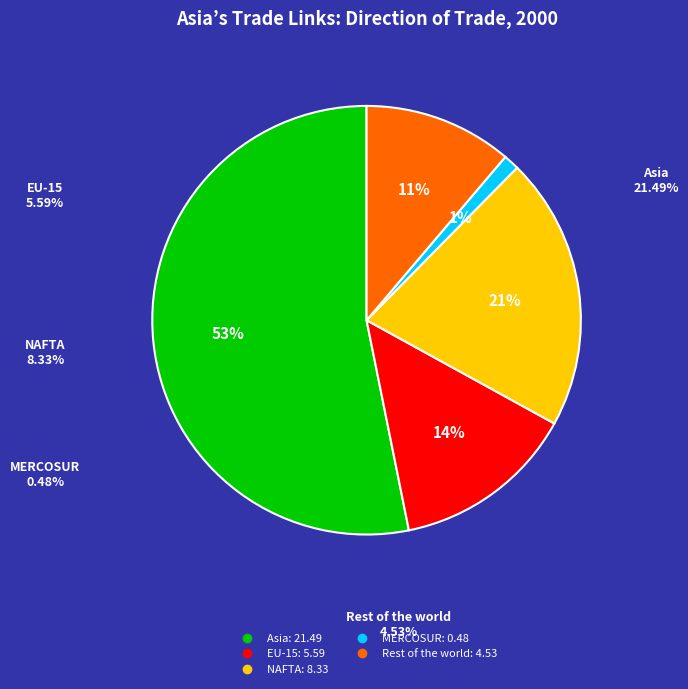

To the nearest percent, what is the difference between the Rest of the world and EU-15 slice percentages?

3%